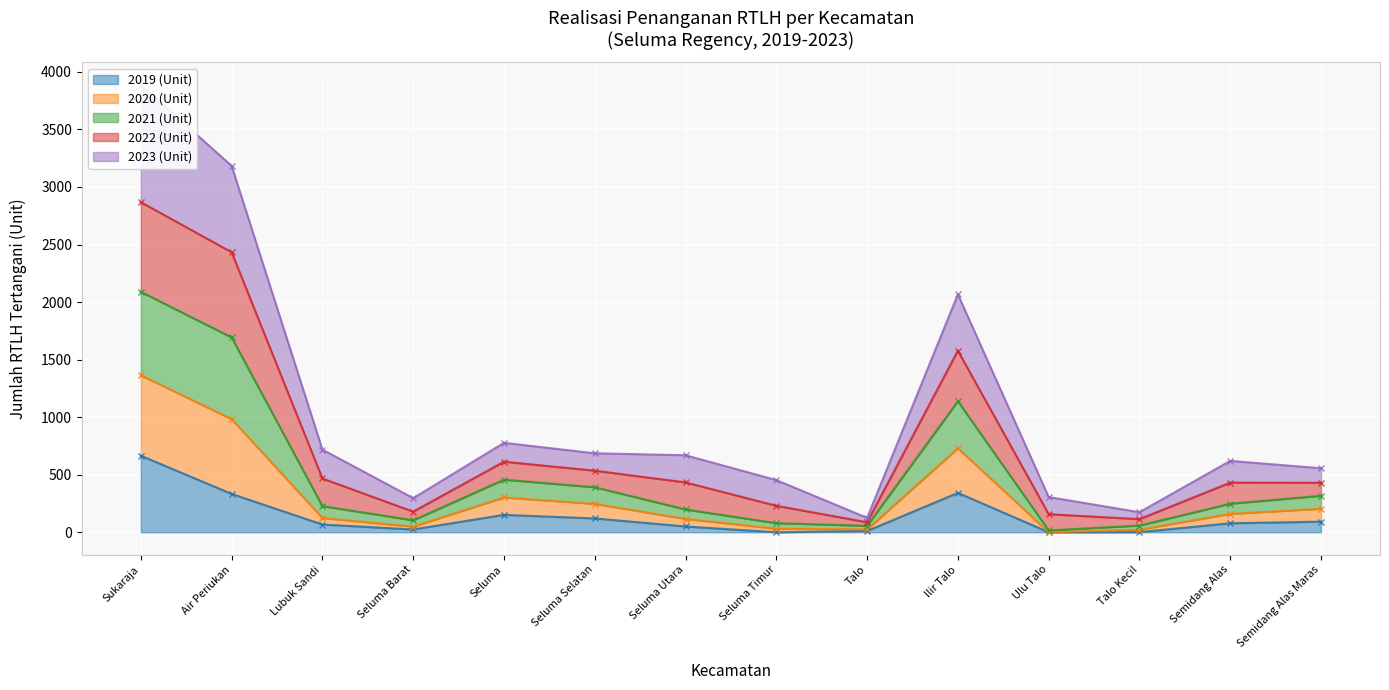

True or false: 2022 (Unit) has more than 1 points higher than both neighbors.

True